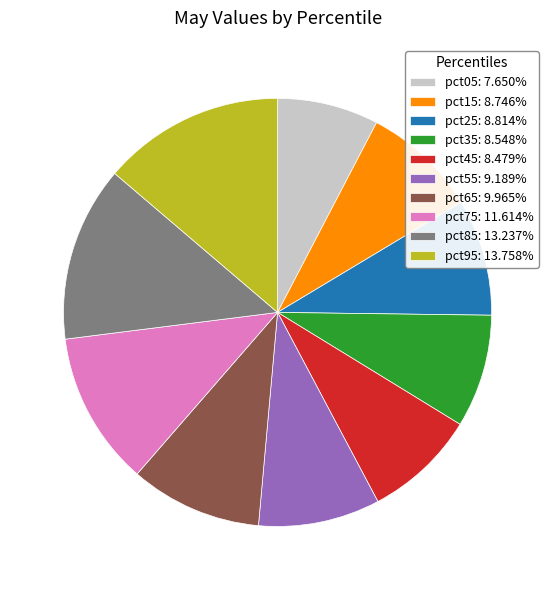

Is the sum of pct95: 13.758% and pct85: 13.237% greater than half?

No